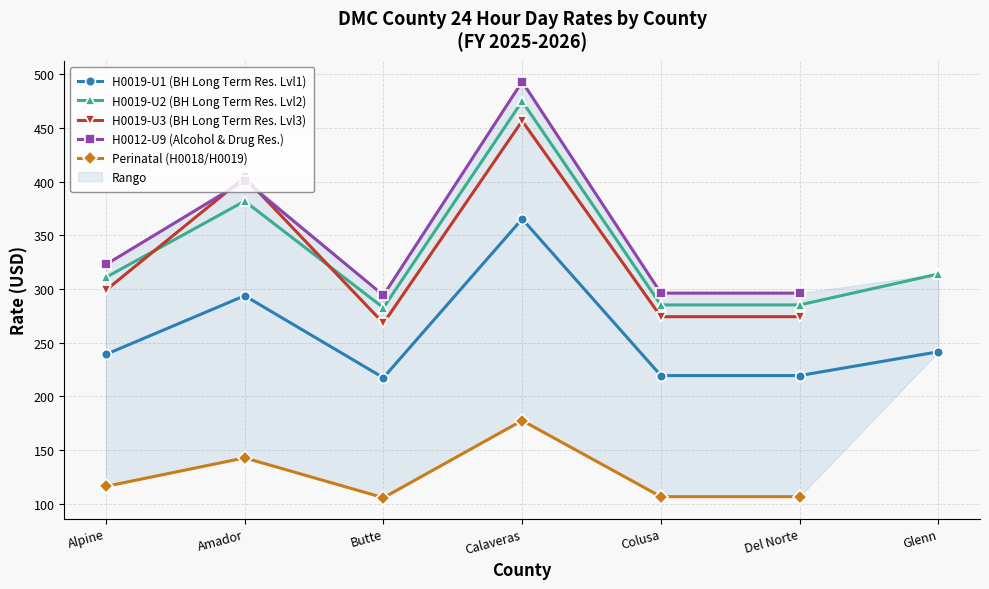

True or false: H0019-U1 (BH Long Term Res. Lvl1) has a value of 217.4 at Butte.

True